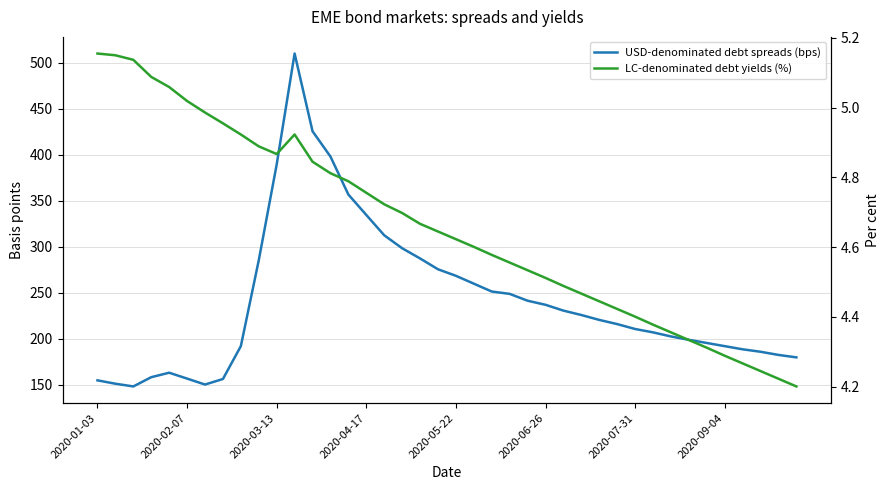

Which series has the largest total across all categories?

USD-denominated debt spreads (bps)